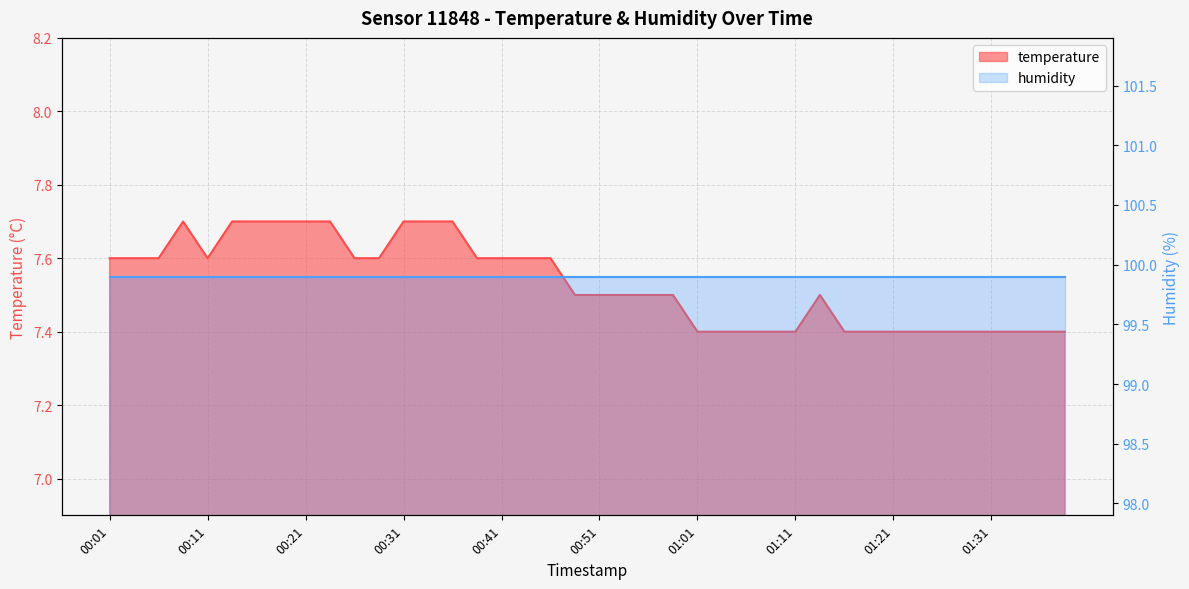

List the labels in order of value, largest first.

00:09, 00:14, 00:16, 00:19, 00:21, 00:24, 00:31, 00:34, 00:36, 00:01, 00:04, 00:06, 00:11, 00:26, 00:29, 00:39, 00:41, 00:44, 00:46, 00:49, 00:51, 00:54, 00:56, 00:59, 01:13, 01:01, 01:04, 01:06, 01:08, 01:11, 01:16, 01:18, 01:21, 01:23, 01:26, 01:28, 01:31, 01:33, 01:36, 01:38